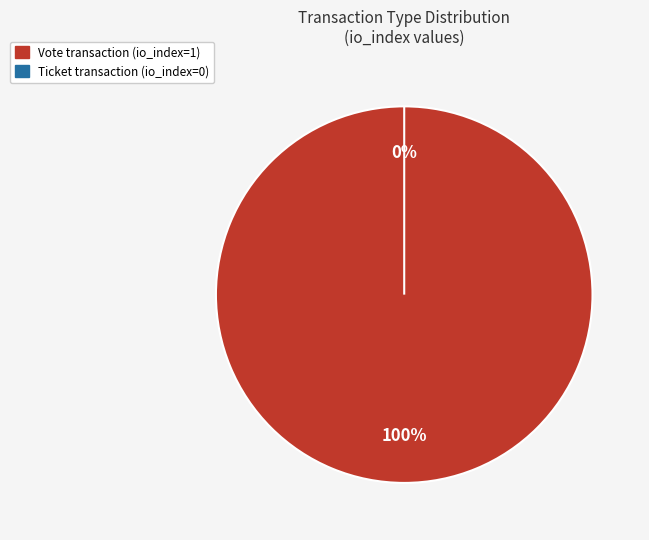

What percentage is the Vote slice, to the nearest percent?

100%